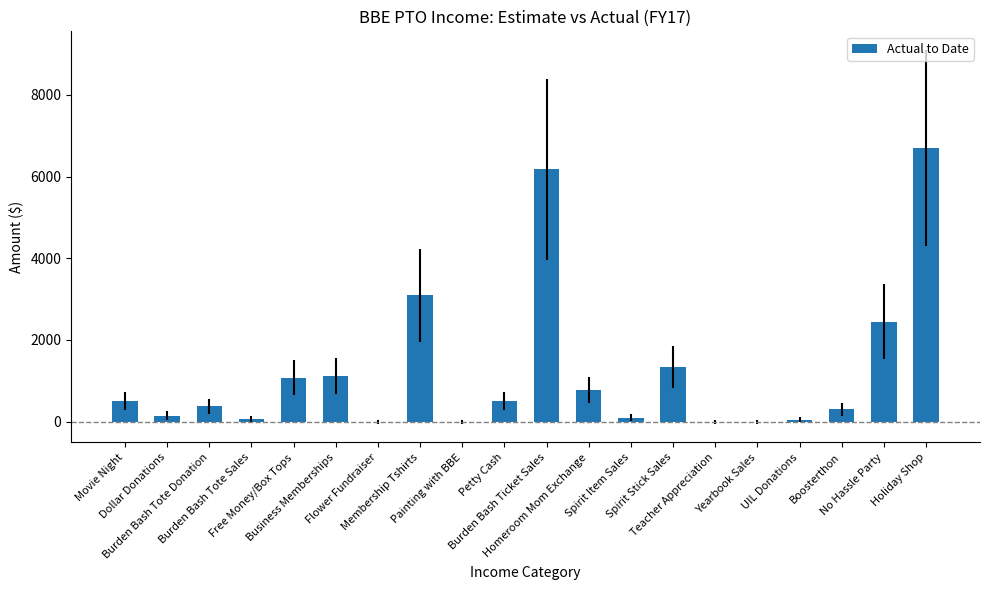

The chart shows a value of 0.0 at Flower Fundraiser. True or false?

True